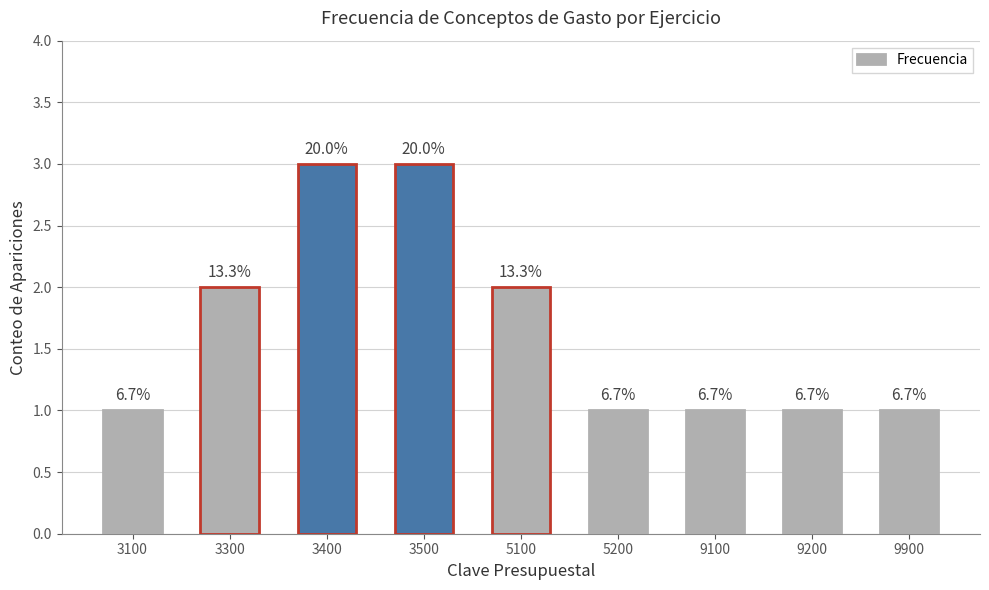

How many bars are there in total?

9